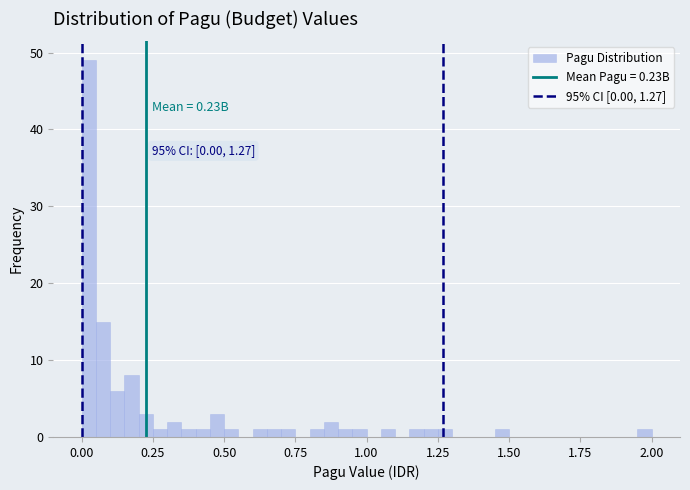

Around what value on the x-axis is the tallest bar? Give the approximate position of its centre, as read against the axis.

0.05